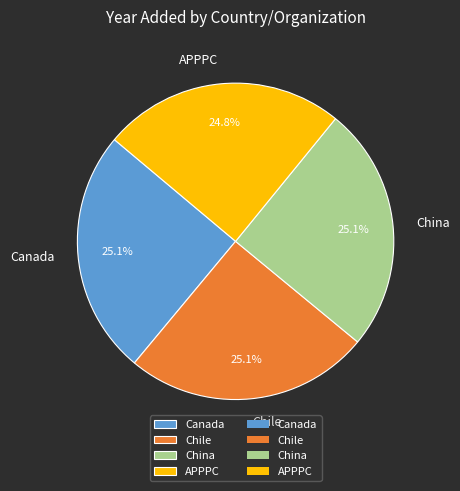

Does any single category account for the majority?

No